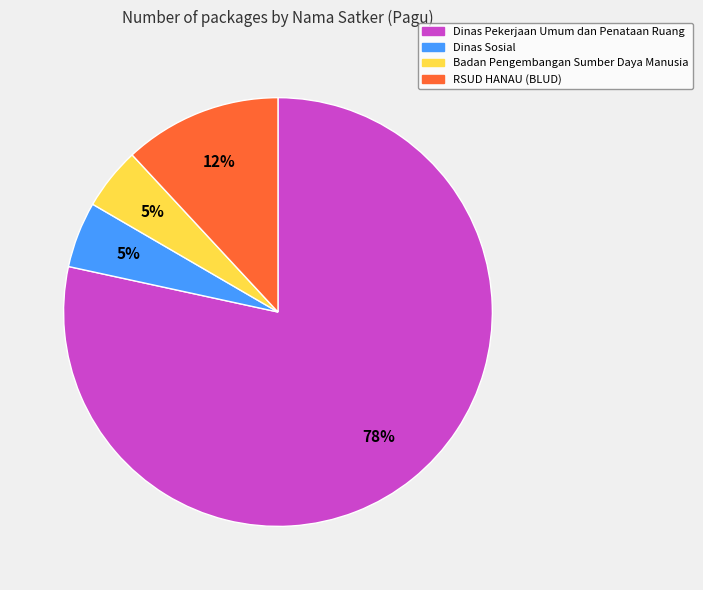

To the nearest percent, what is the average slice percentage?

25%